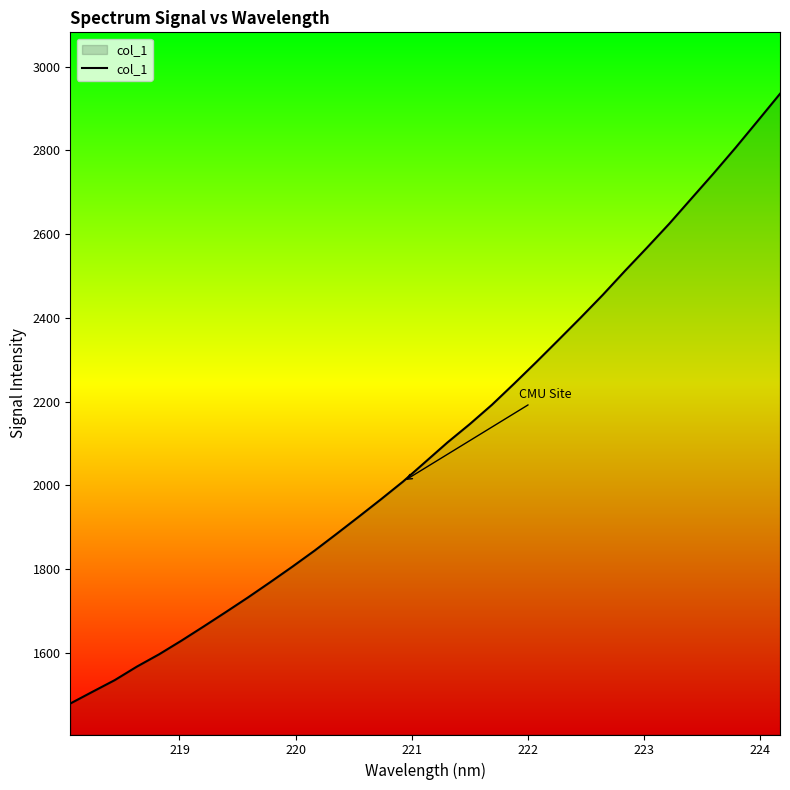

True or false: there are more than 2 points higher than both neighbors.

False